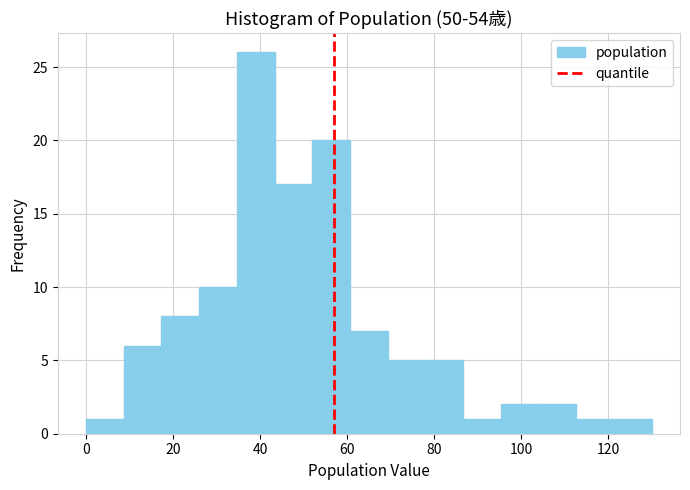

How tall is the bar that spans 112 to 122 on the x-axis? Neither the bar edges nor the heights are printed on the chart, so give them approximately, as read against the axes.

1